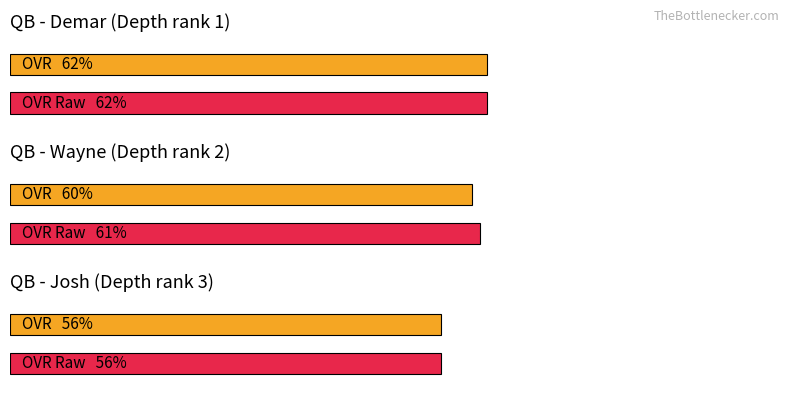

What is the total value across all series at Demar?

124